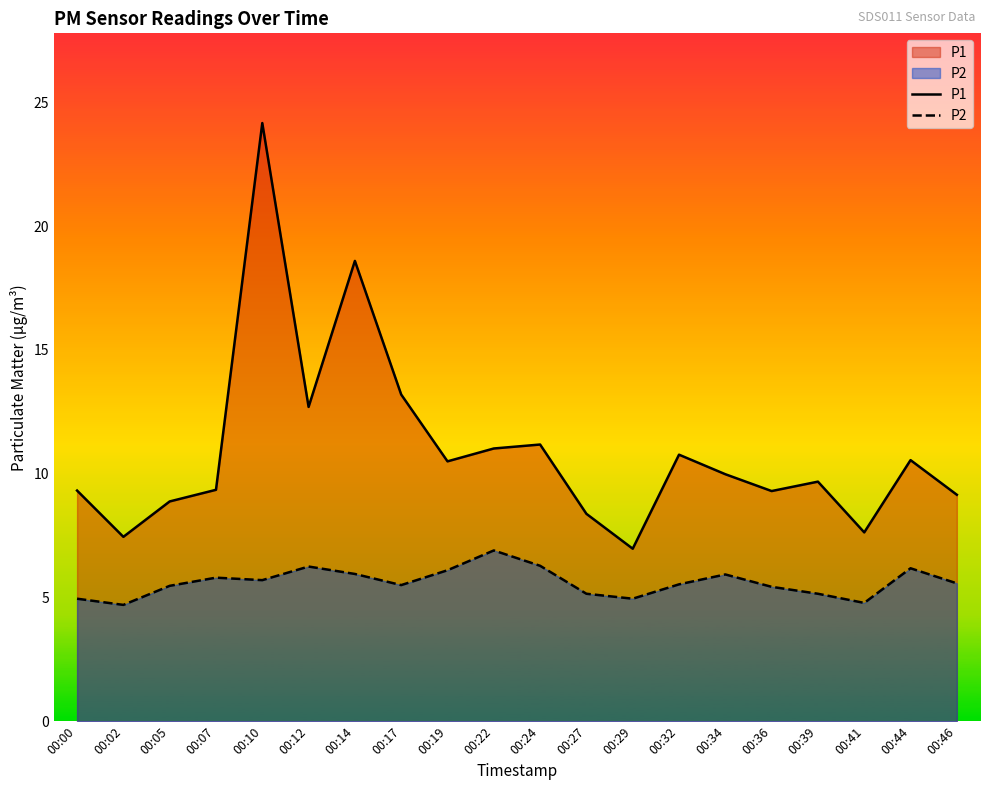

What is the value of the P1 point at the 4th from the left?

9.3